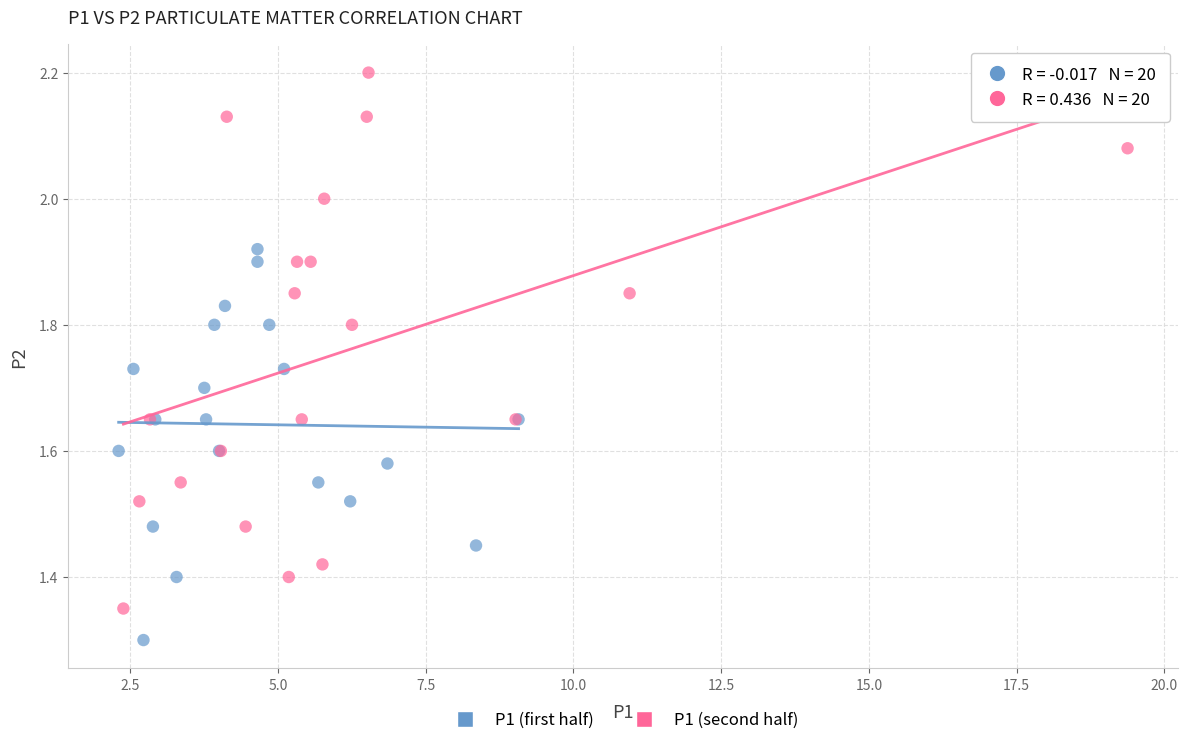

What are all the series names shown in the legend?

P1 (first half), P1 (second half)